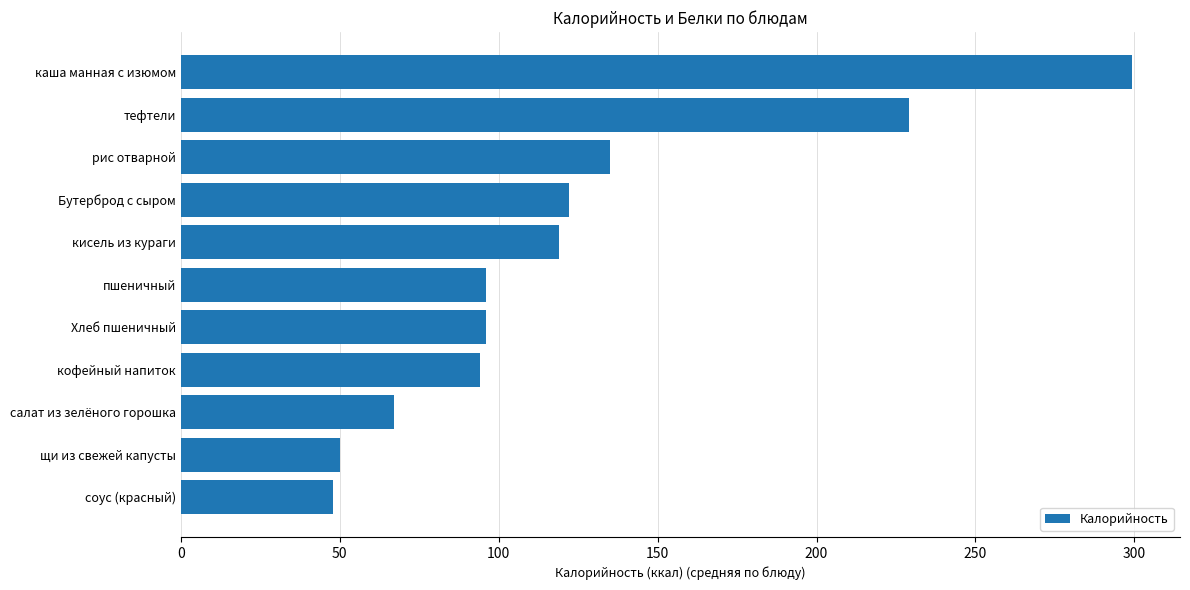

At which label is the value closest to 173?

рис отварной